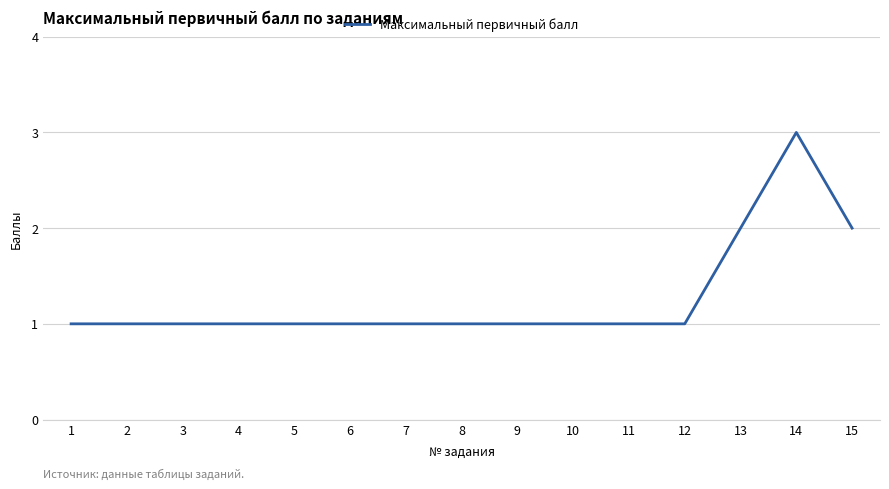

Is it true that the value at 1 is 1?

True